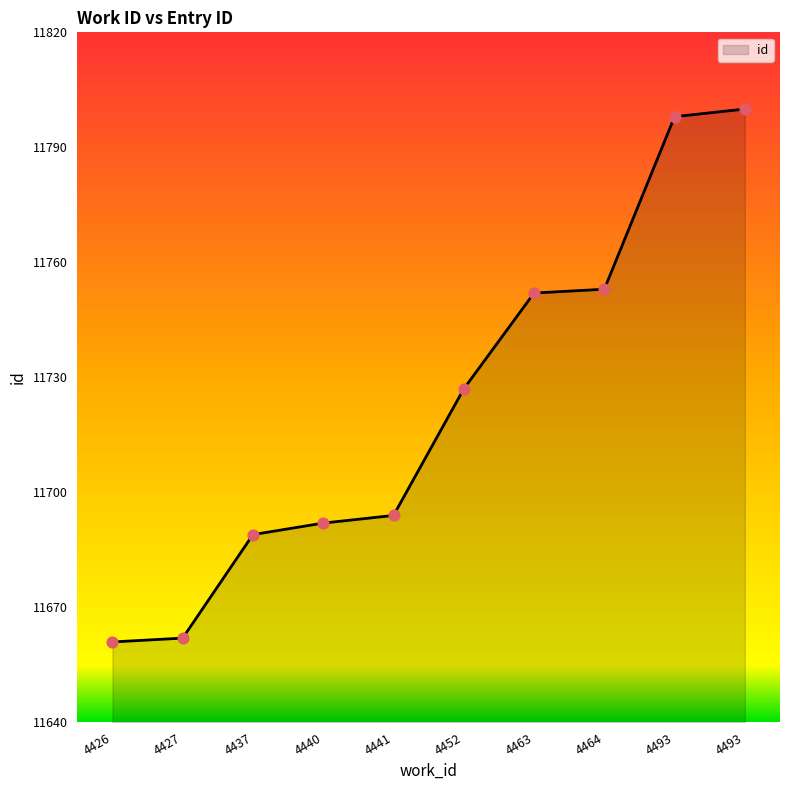

What is the change in value from 4440 to 4452?

+35